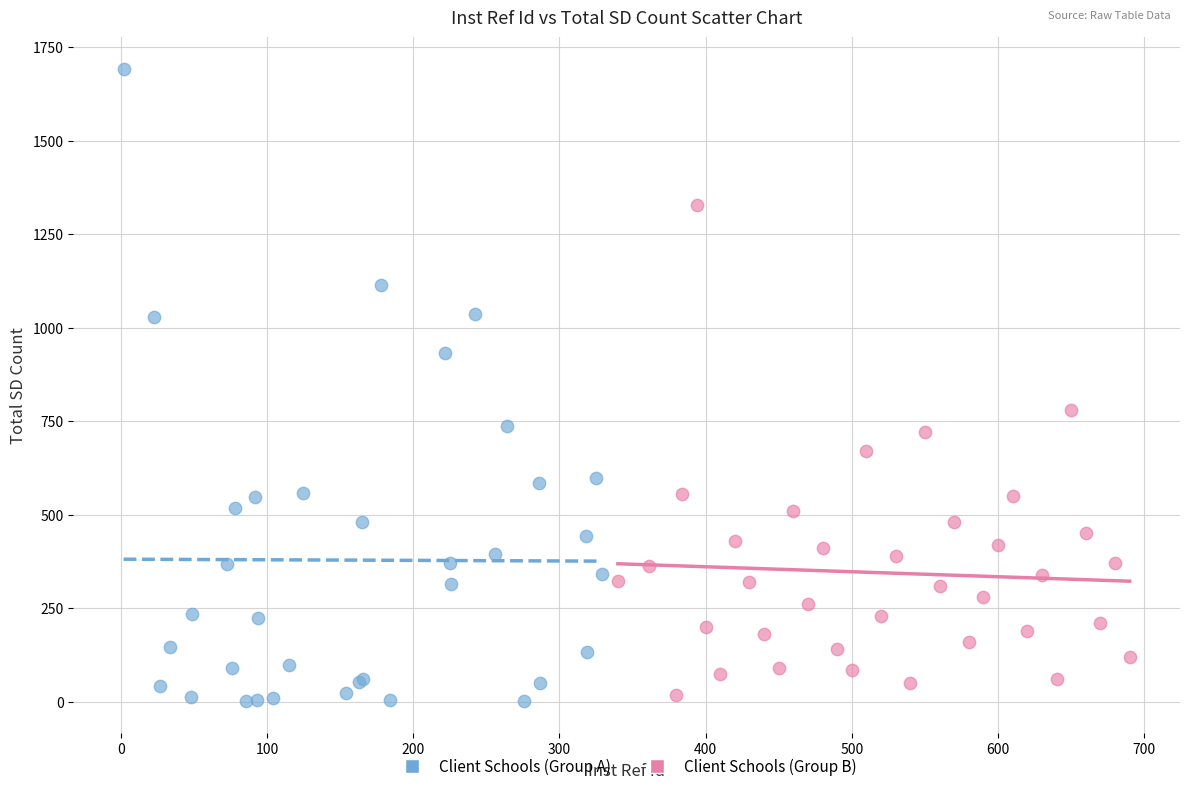

What are all the series names shown in the legend?

Client Schools (Group A), Client Schools (Group B)